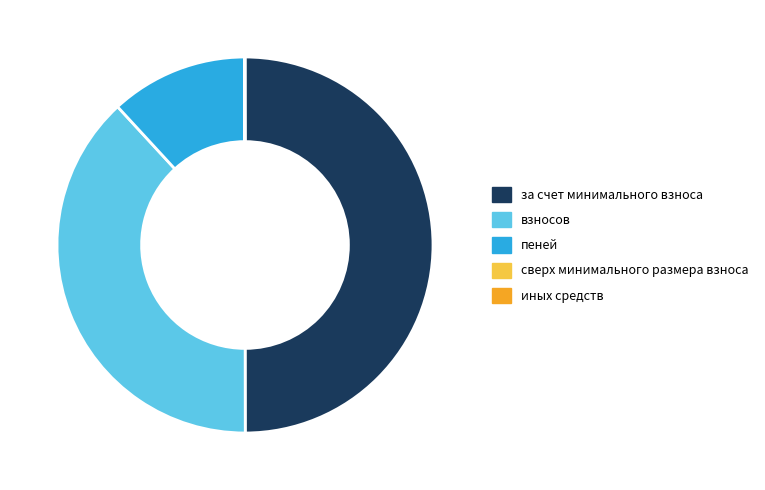

Does взносов account for over 50% of the chart?

No